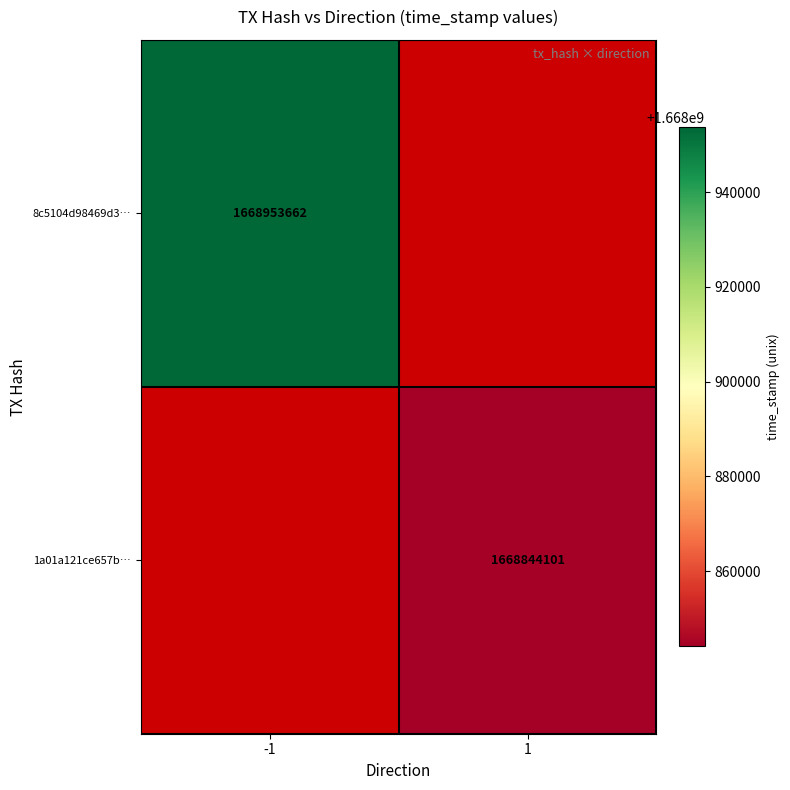

At how many categories does at least one series exceed 1668952613?

1